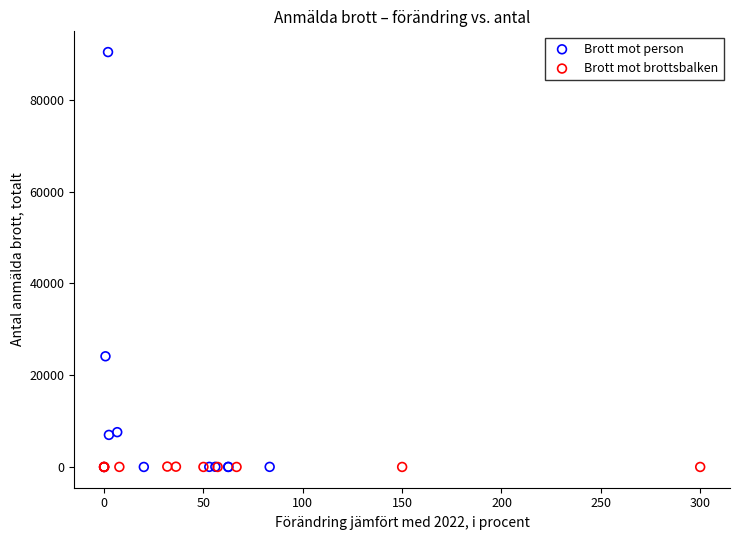

Which series has the widest spread of Y values?

Brott mot person